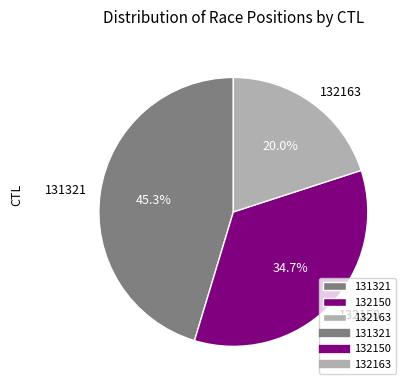

What is the ratio of the value at 131321 to the value at 132163?

2.3